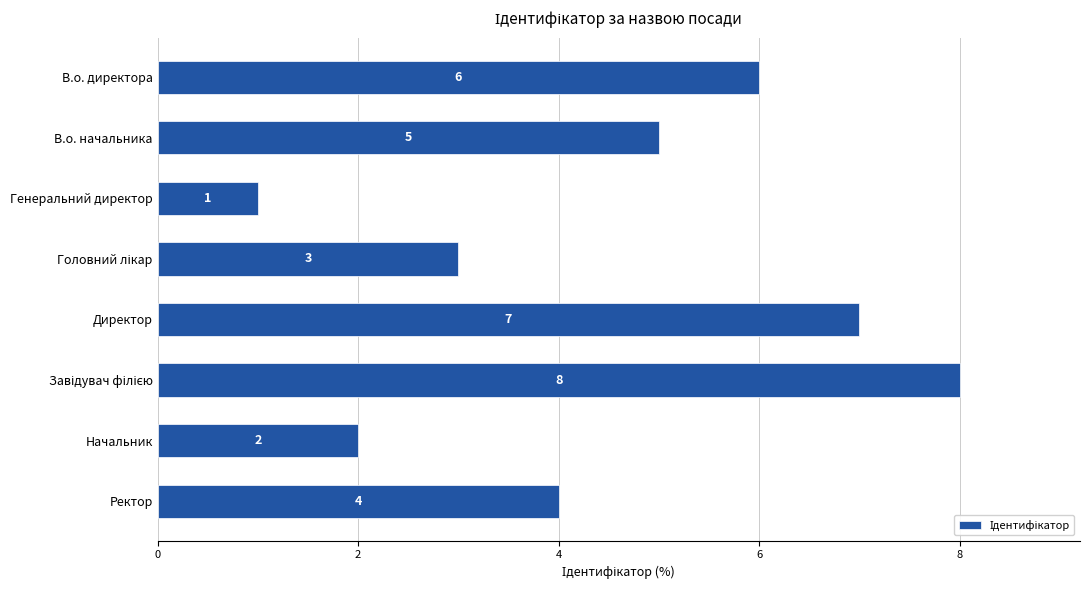

How many values are below 5?

4